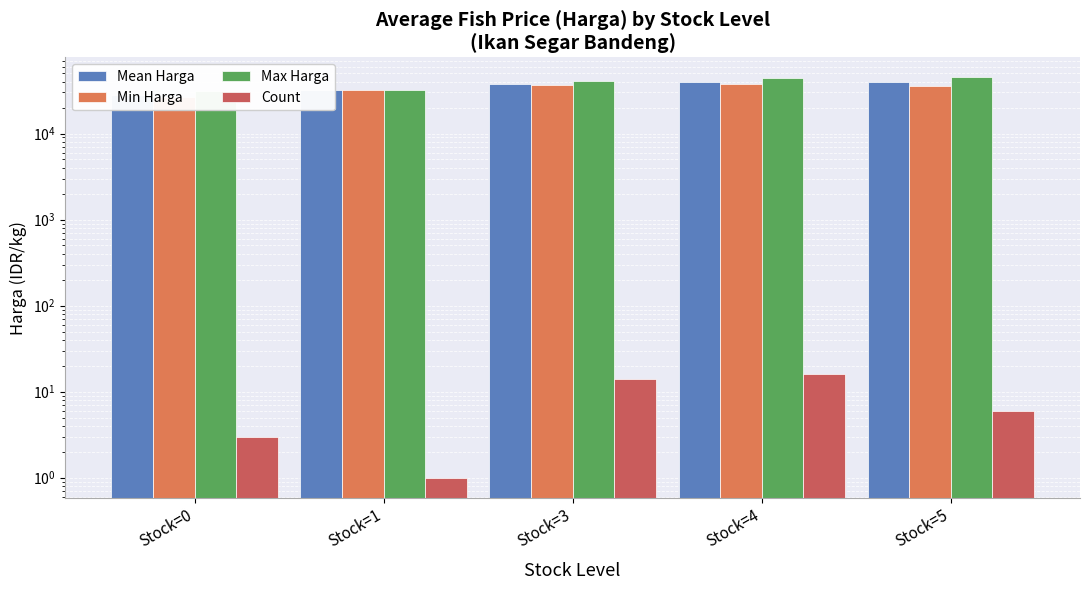

Where is Mean Harga nearest to the value 34111?

Stock=1